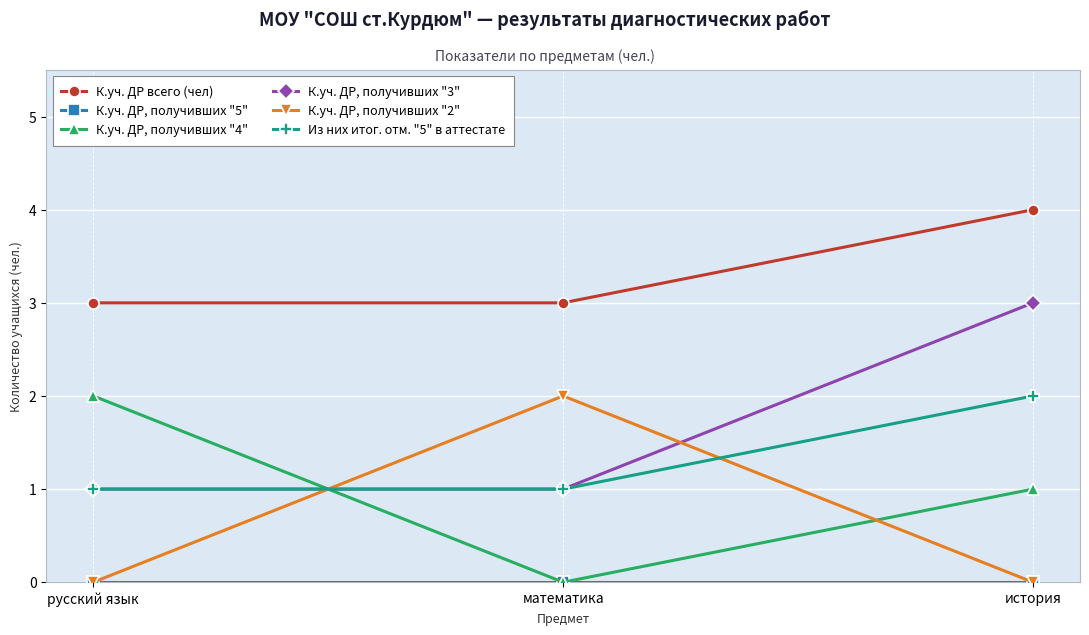

How many series are shown in this chart?

6